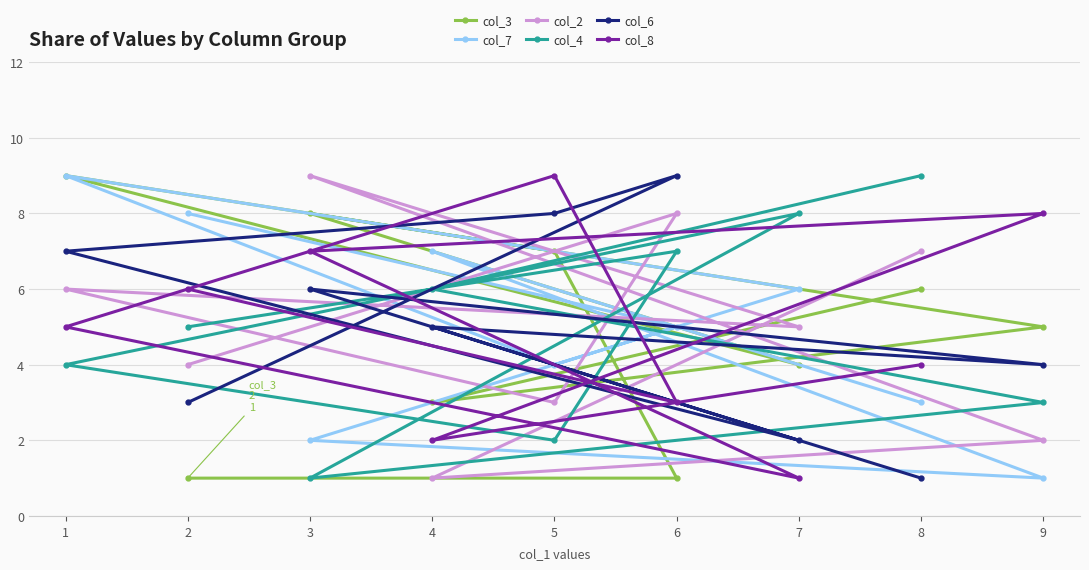

How many lines are shown in the chart?

6